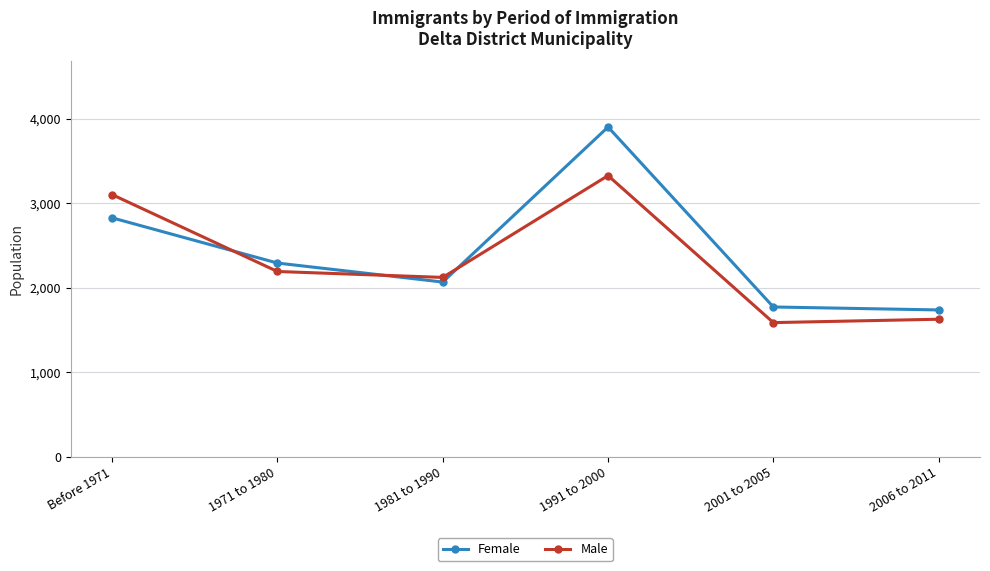

At which category is the sum across all series the highest?

1991 to 2000